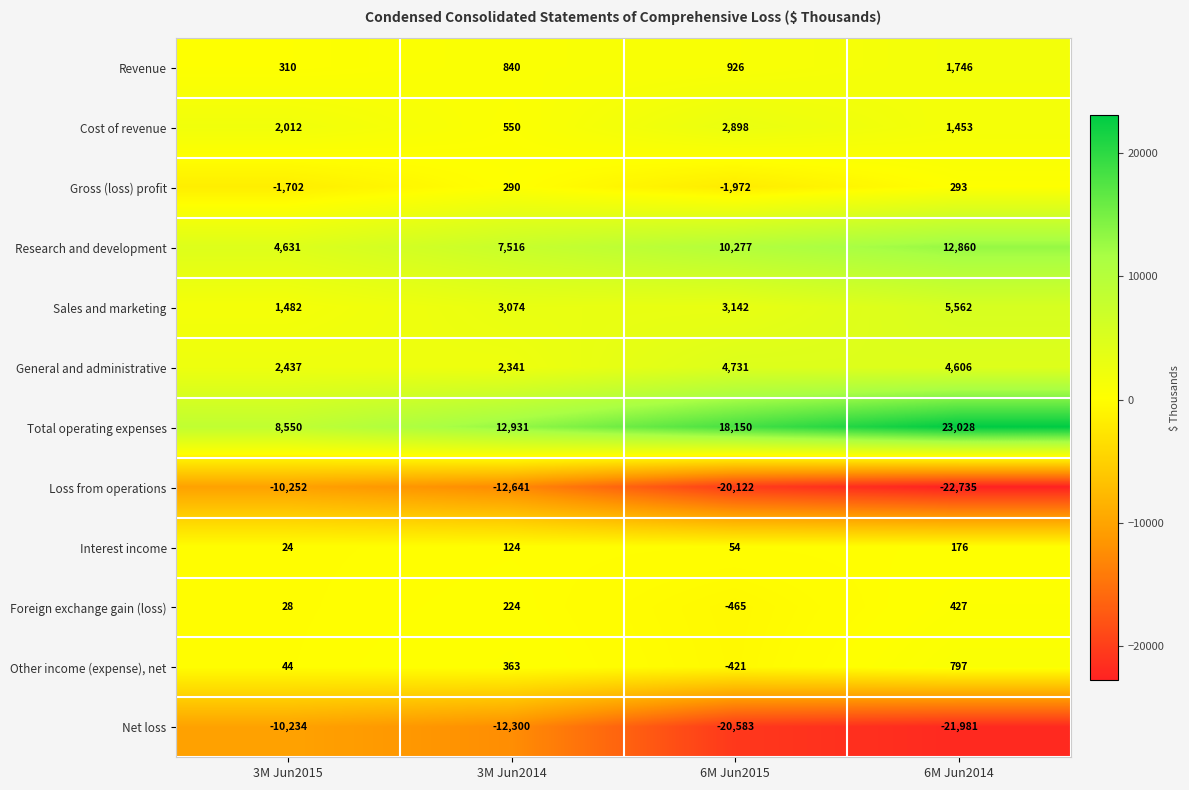

What is the approximate value of Gross (loss) profit at 6M Jun2014?

293